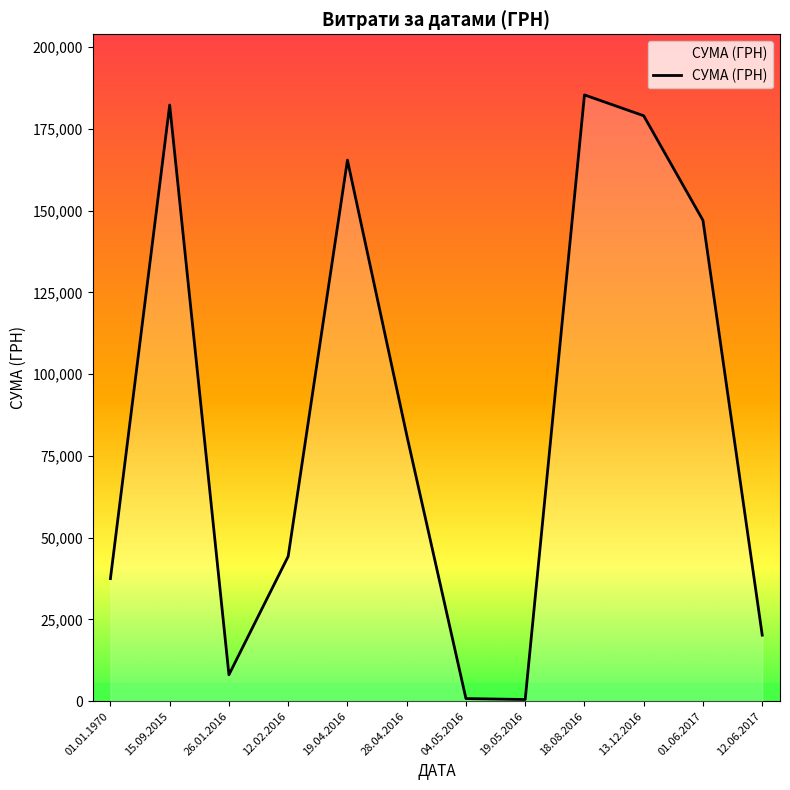

What is the greatest value displayed?

185351.0